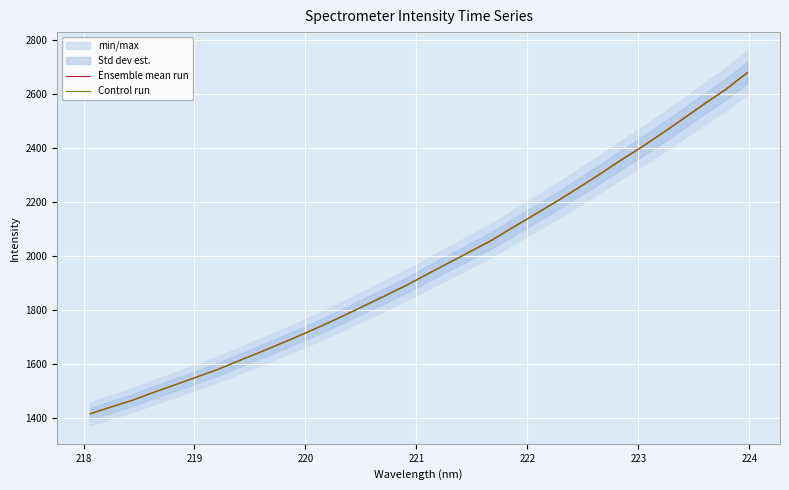

What is the maximum value for Ensemble mean run?

2678.9